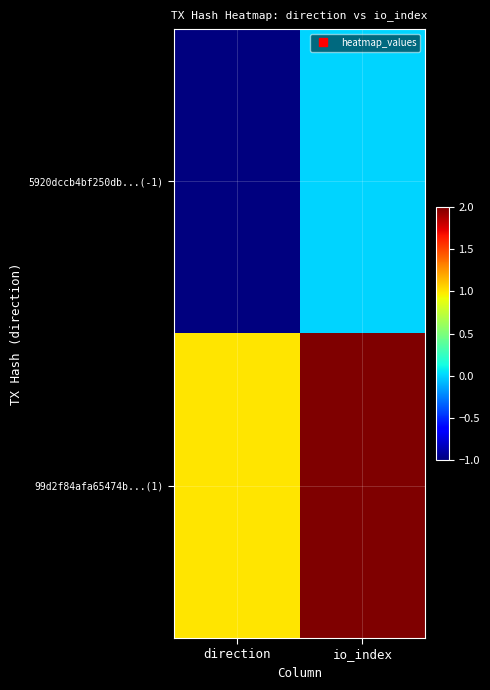

At which category does the chart reach its minimum across all series?

direction